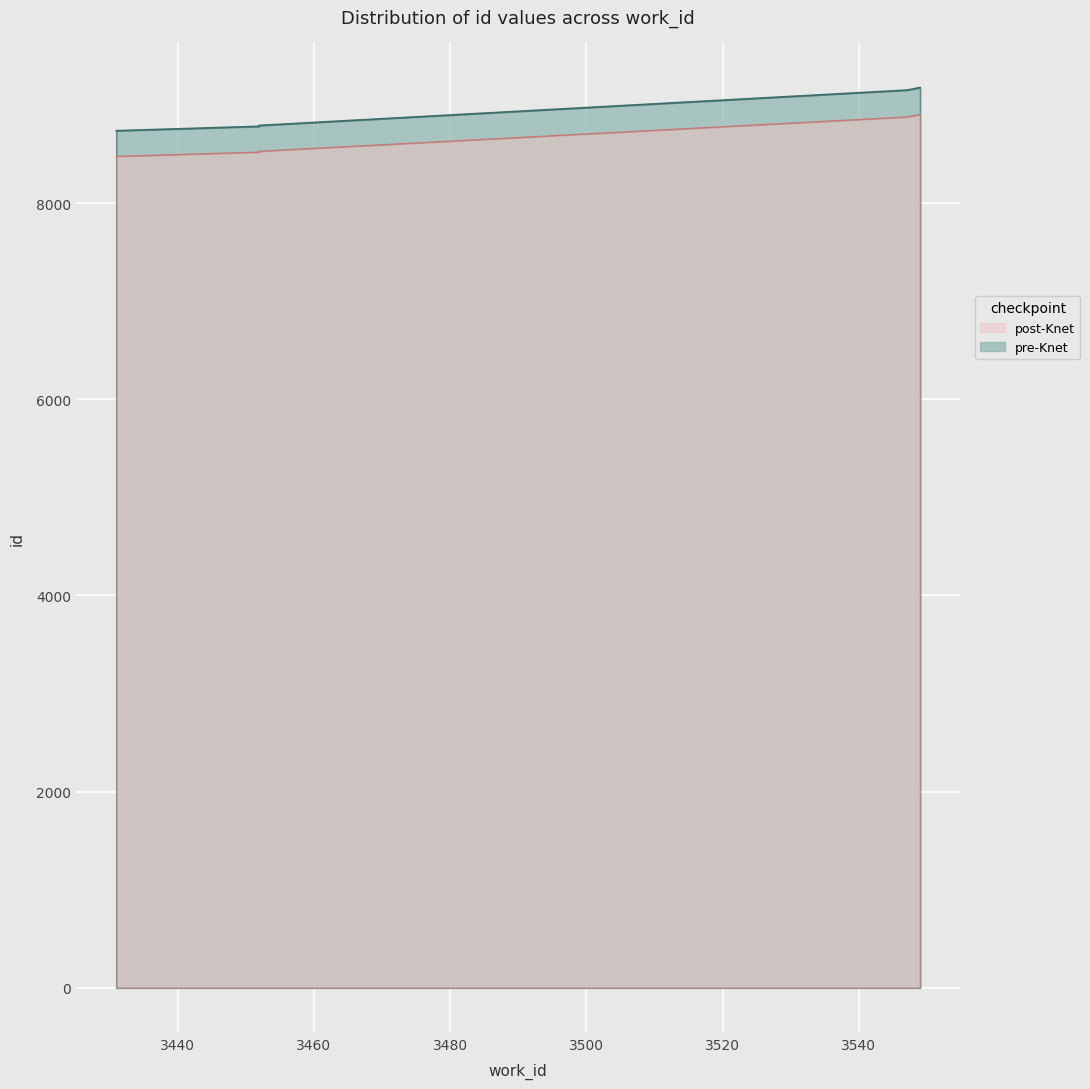

Rank the categories by value from lowest to highest.

3431, 3452, 3452, 3547, 3548, 3549